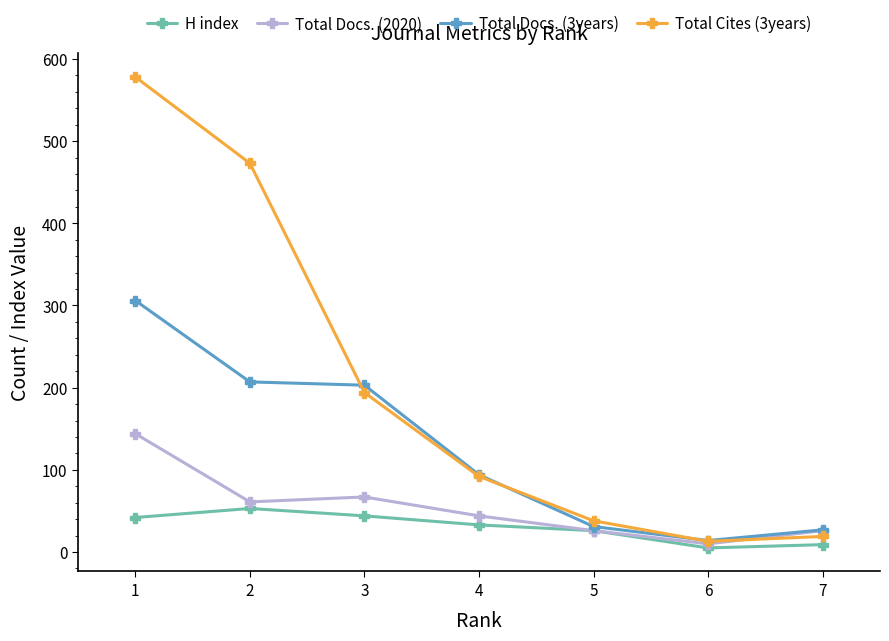

The value of Total Docs. (2020) at 1 is 144. True or false?

True